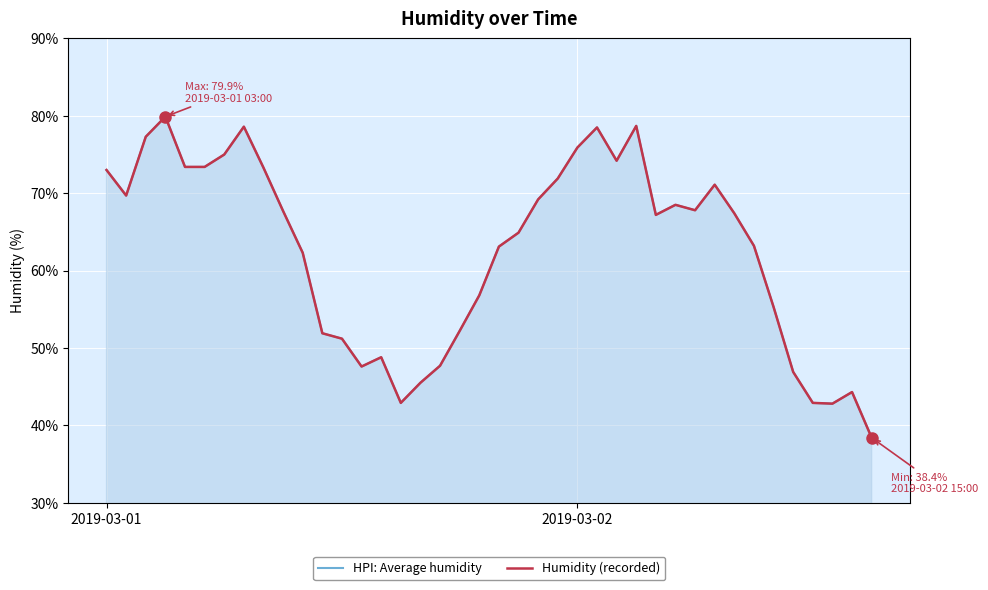

At which category does the chart reach its peak across all series?

3